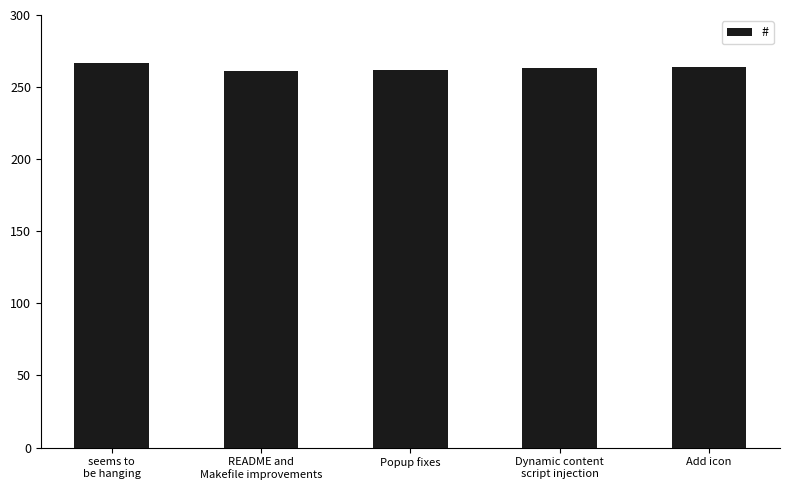

What is the minimum value shown in the chart?

261